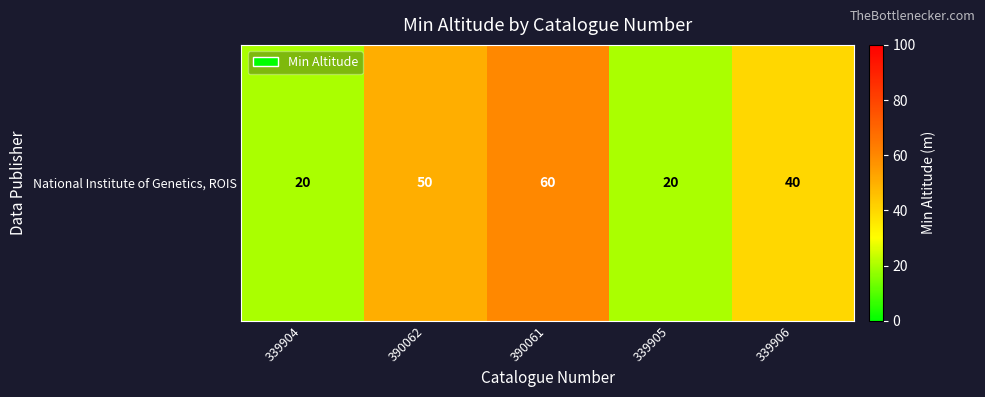

What is the average value?

38